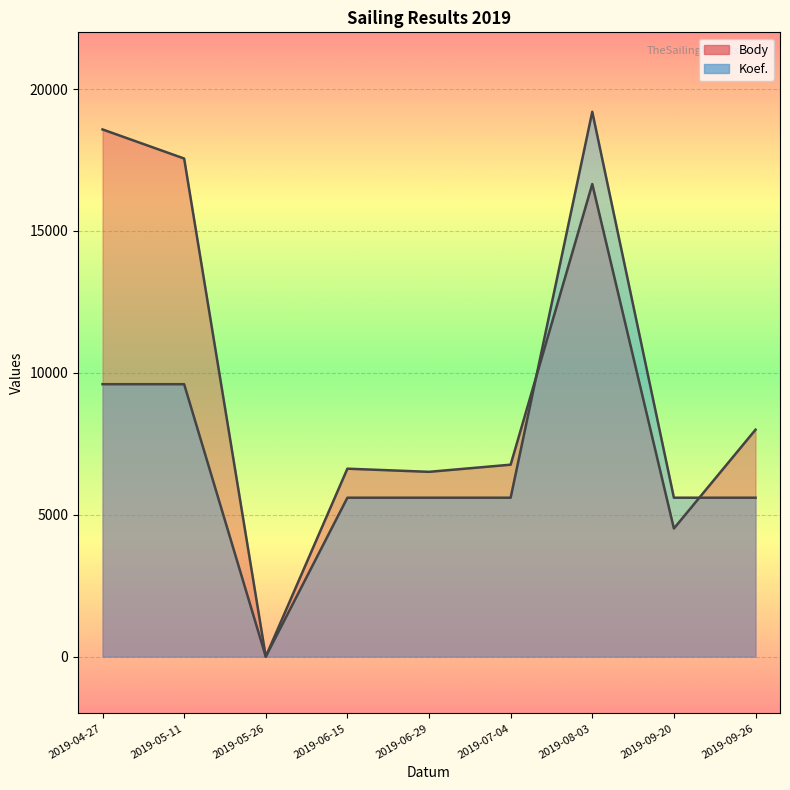

How many times do Koef. and Body cross each other?

2